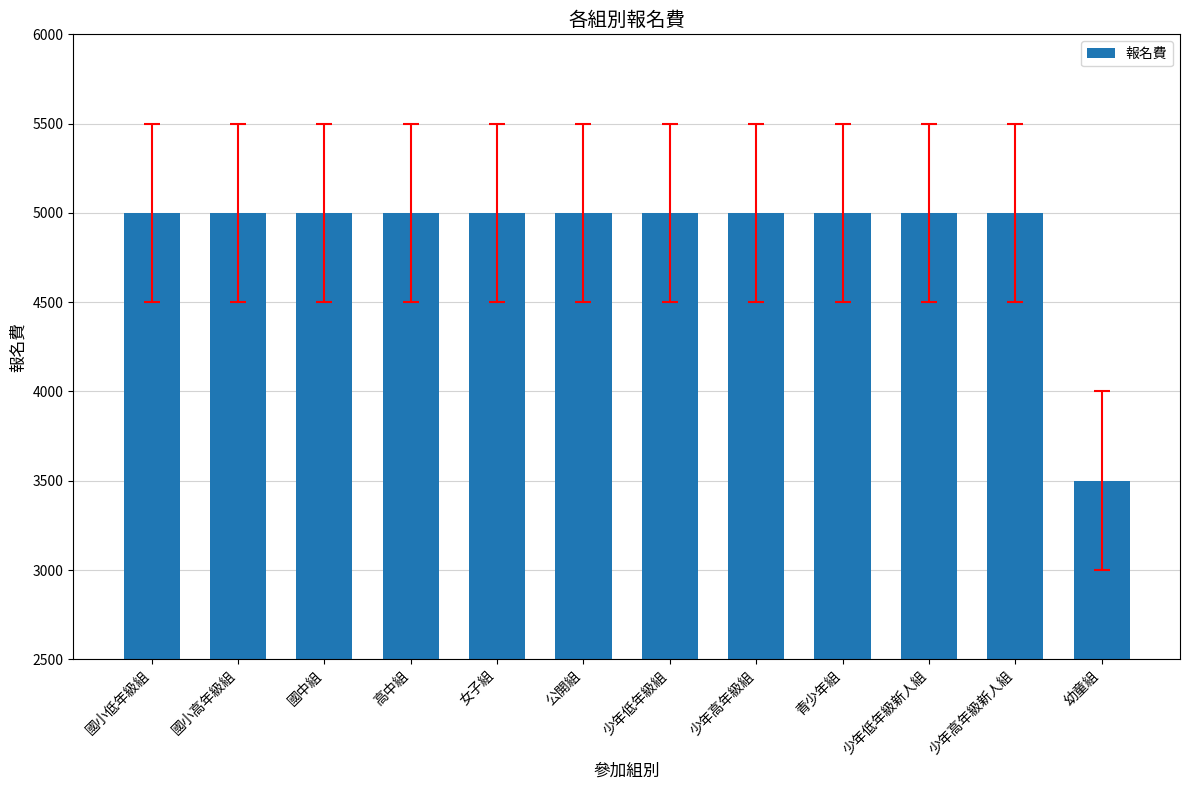

Reading right to left, list all the values displayed in this chart.

幼童組=3500	少年高年級新人組=5000	少年低年級新人組=5000	青少年組=5000	少年高年級組=5000	少年低年級組=5000	公開組=5000	女子組=5000	高中組=5000	國中組=5000	國小高年級組=5000	國小低年級組=5000